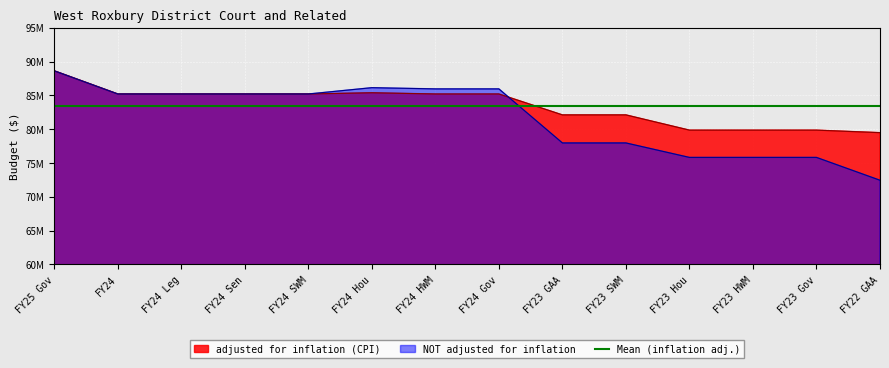

How many series are shown in this chart?

2